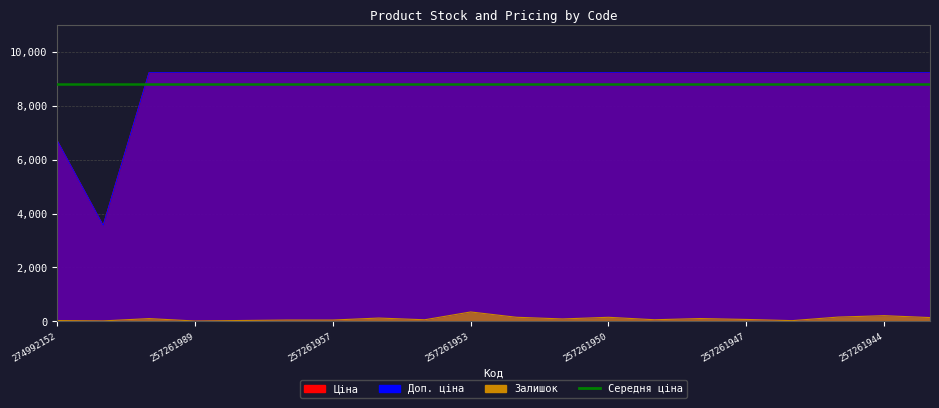

Which series has the largest range (max minus min)?

Доп. ціна